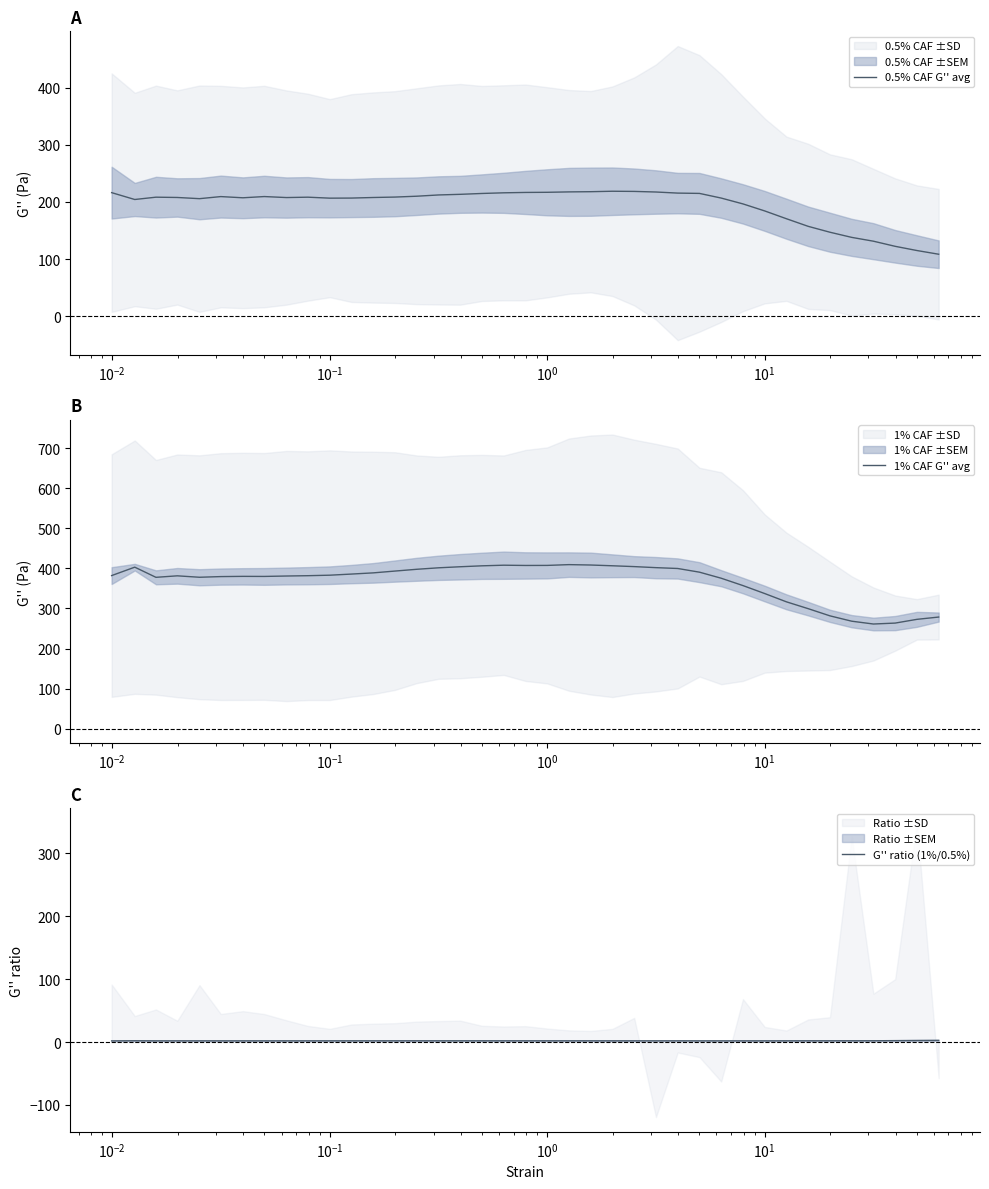

The value of 0.5% CAF G'' avg at 35 is 90.6. True or false?

False